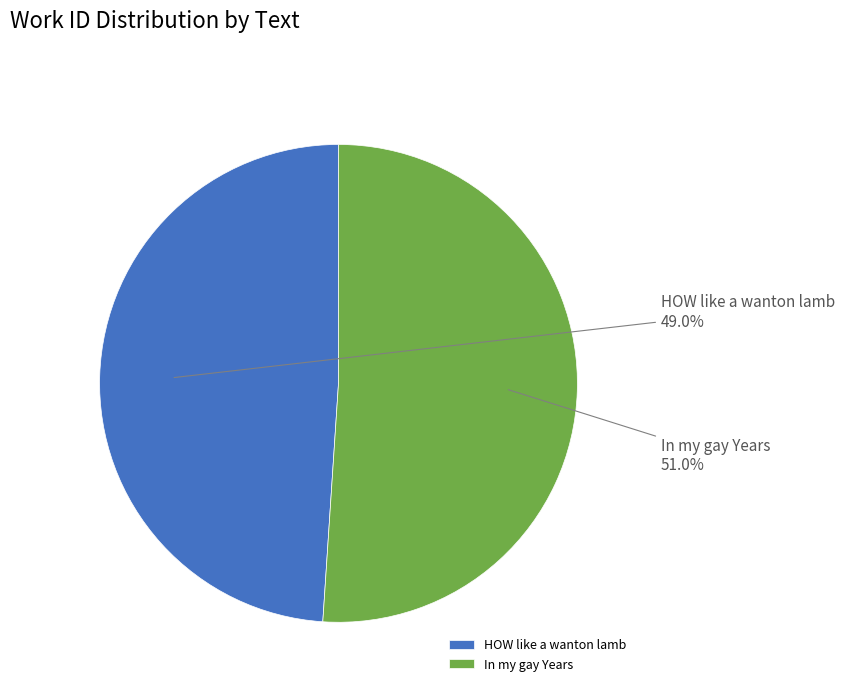

Which has a higher value, In my gay Years or HOW like a wanton lamb?

In my gay Years